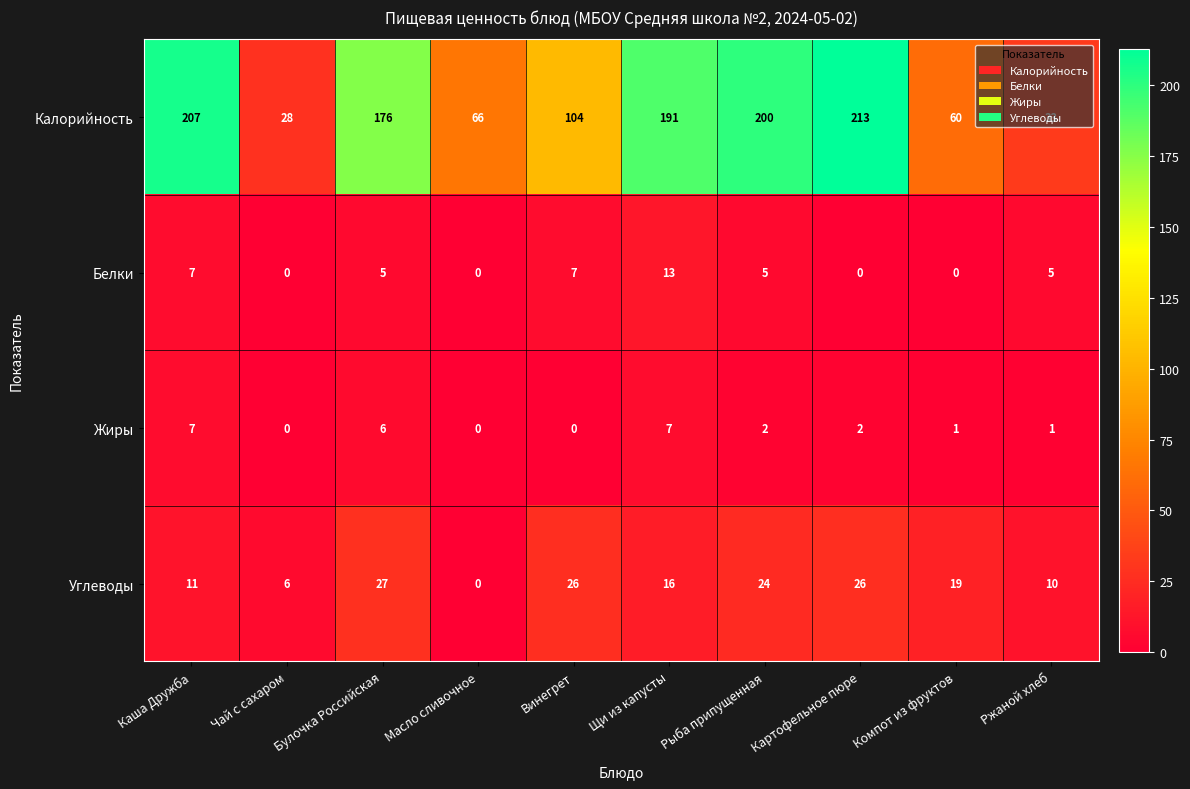

Rank the series at Ржаной хлеб from highest to lowest value.

Калорийность, Углеводы, Белки, Жиры